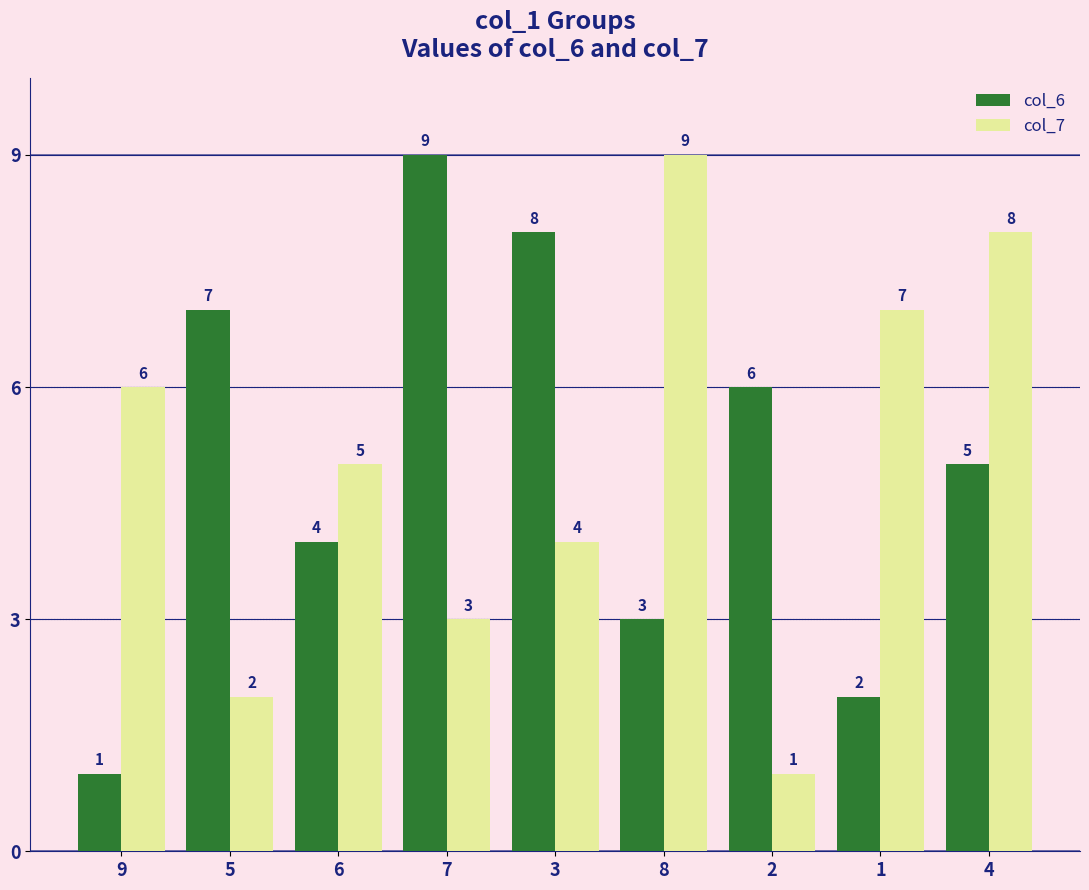

Between 9 and 3, which series saw the biggest shift?

col_6